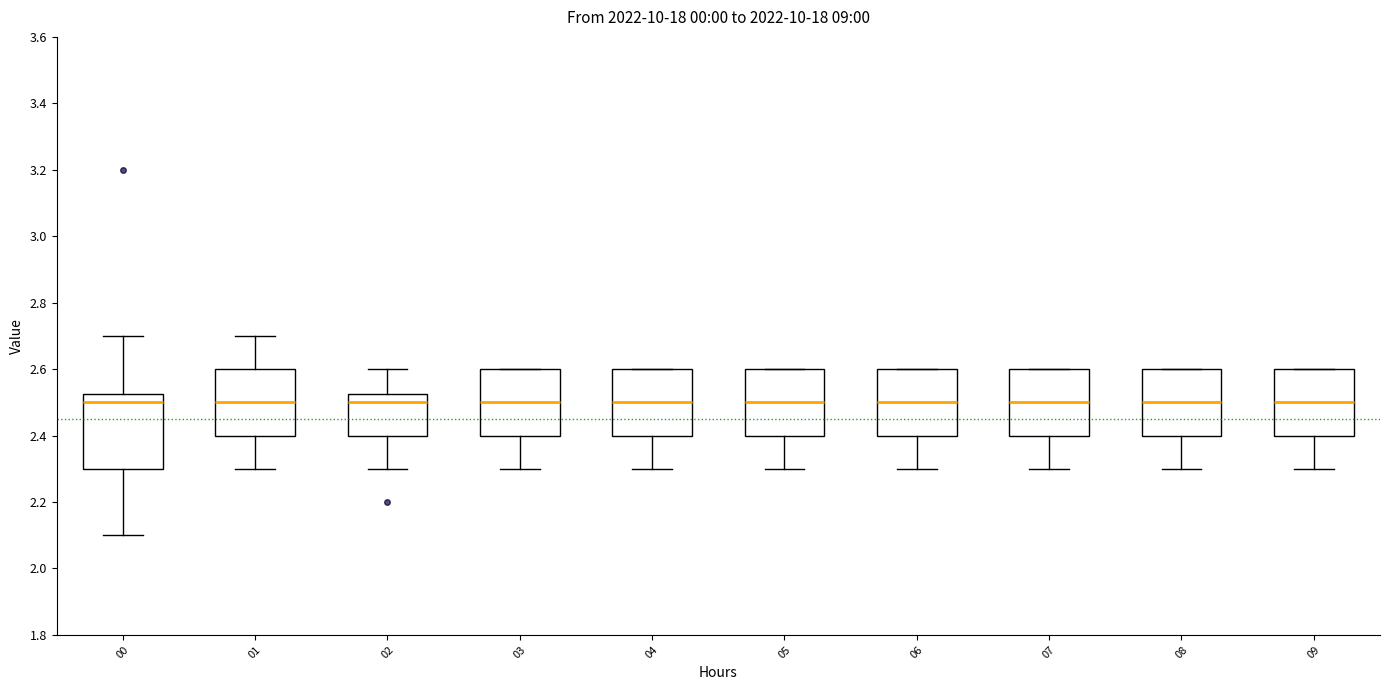

Which box is the tallest, from its lower edge to its upper edge?

00